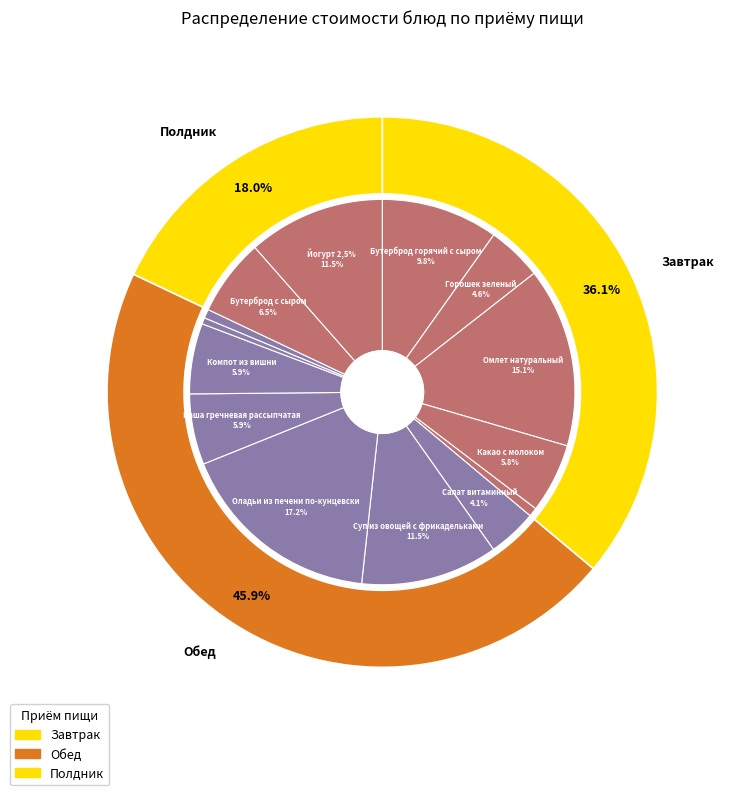

Is Хлеб пшеничный the majority of the pie?

No